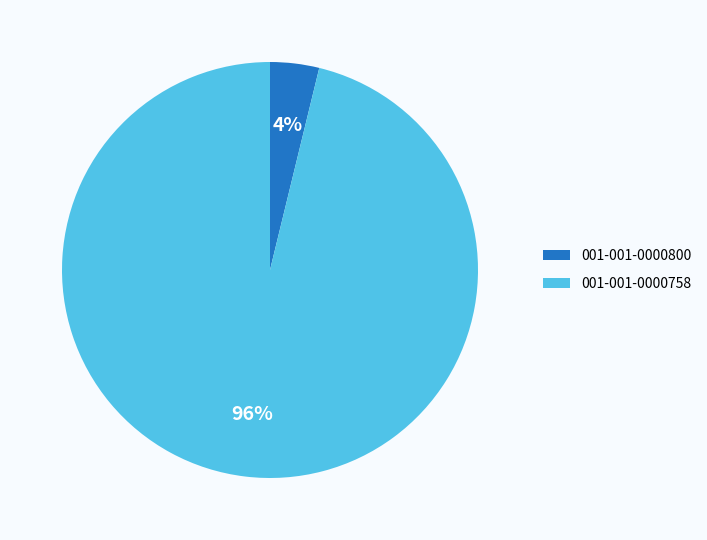

Combined, do 001-001-0000758 and 001-001-0000800 account for over 50%?

Yes